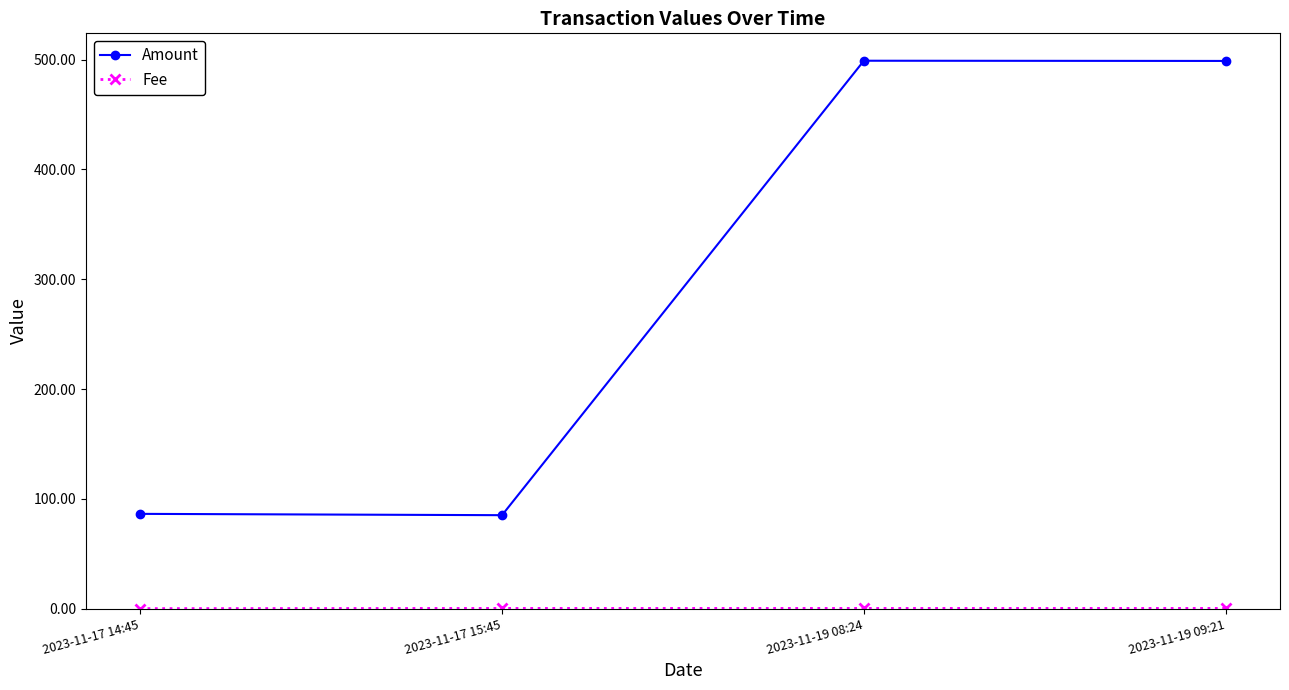

What is the lowest value of the Amount series?

85.1